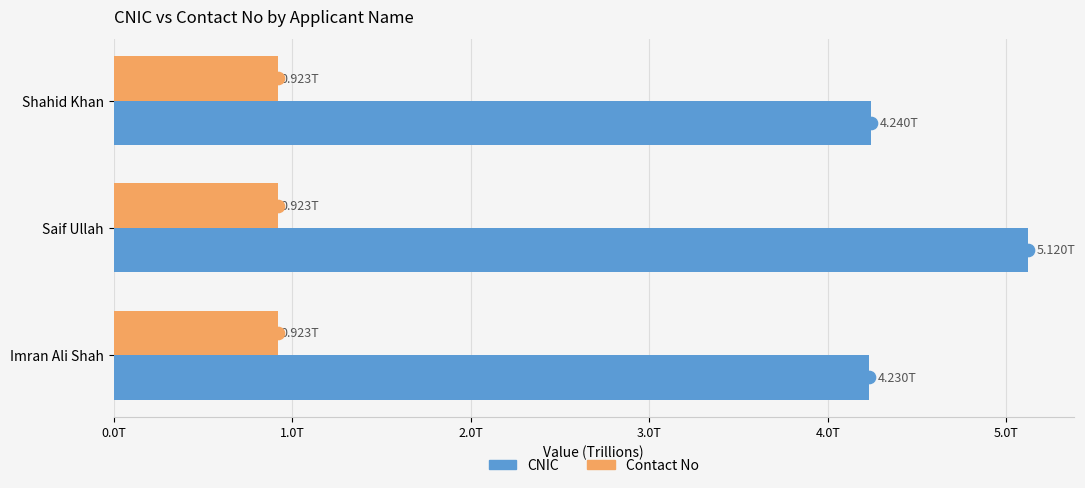

Reading left to right, list all the values displayed in this chart.

CNIC: 4240139414899	5120194403223	4230135808239
Contact No: 923172122365	923366884146	923010071113